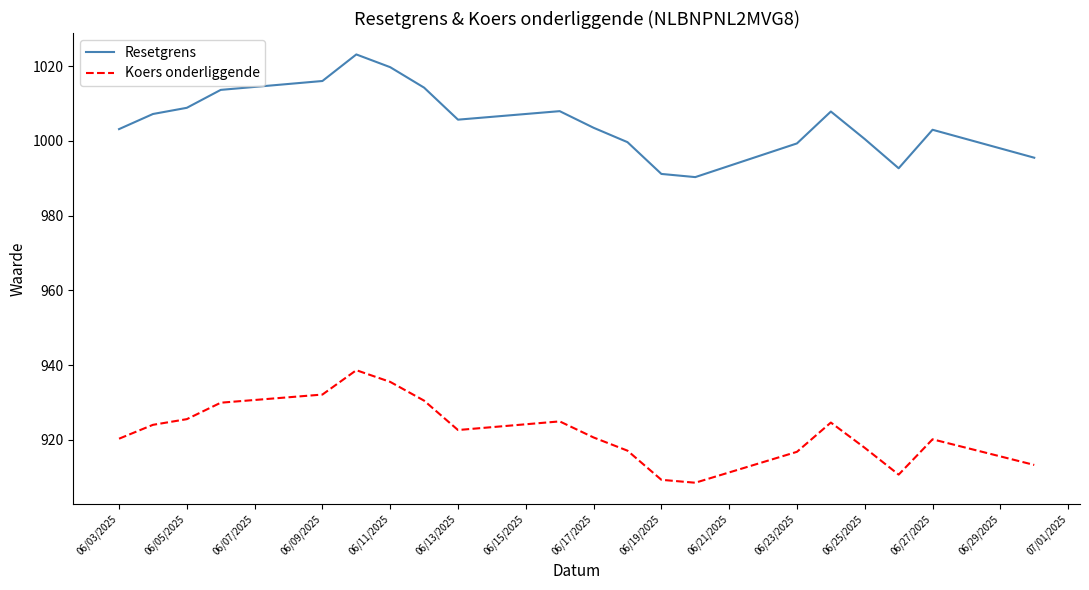

List the series in order of their overall mean, highest first.

Resetgrens, Koers onderliggende